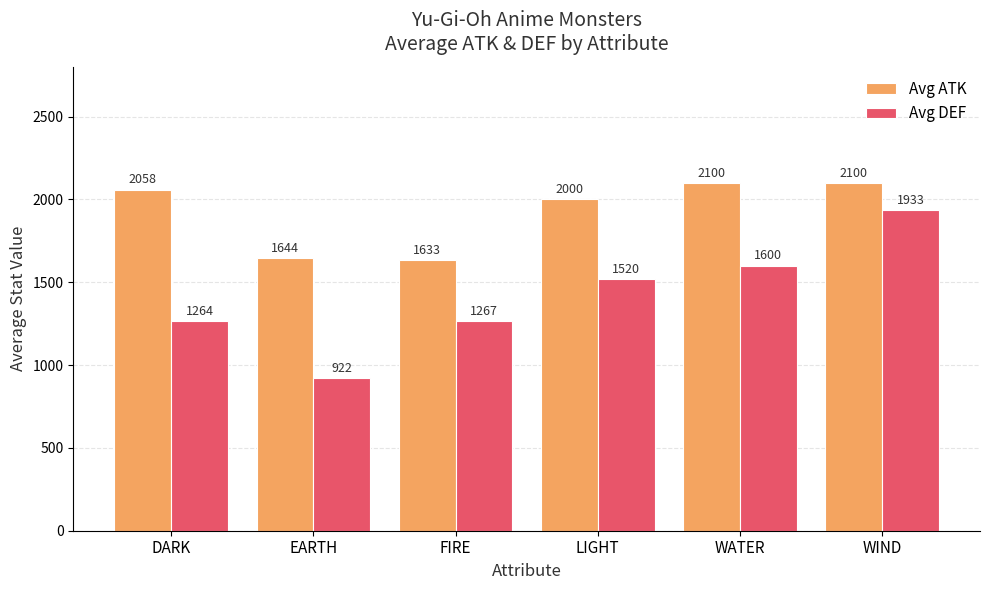

What are all the series names shown in the legend?

Avg ATK, Avg DEF